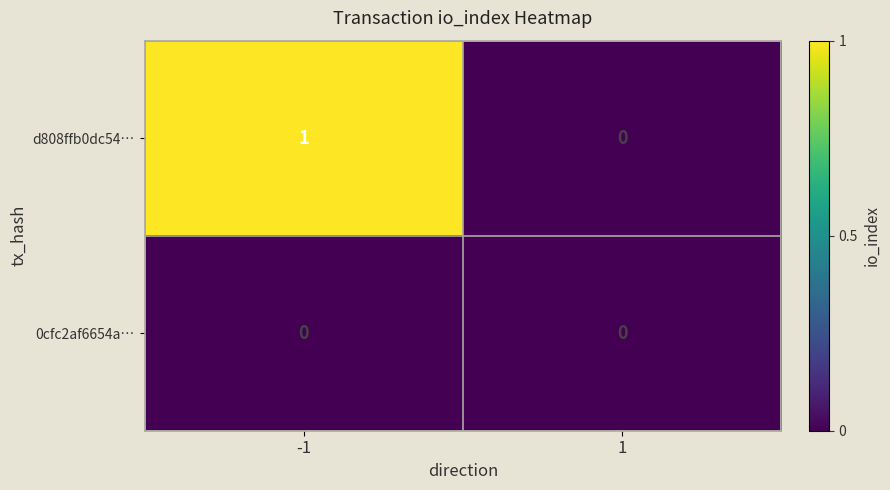

Reading right to left, what are all the values shown in this chart?

d808ffb0dc54…: 0	1
0cfc2af6654a…: 0	0